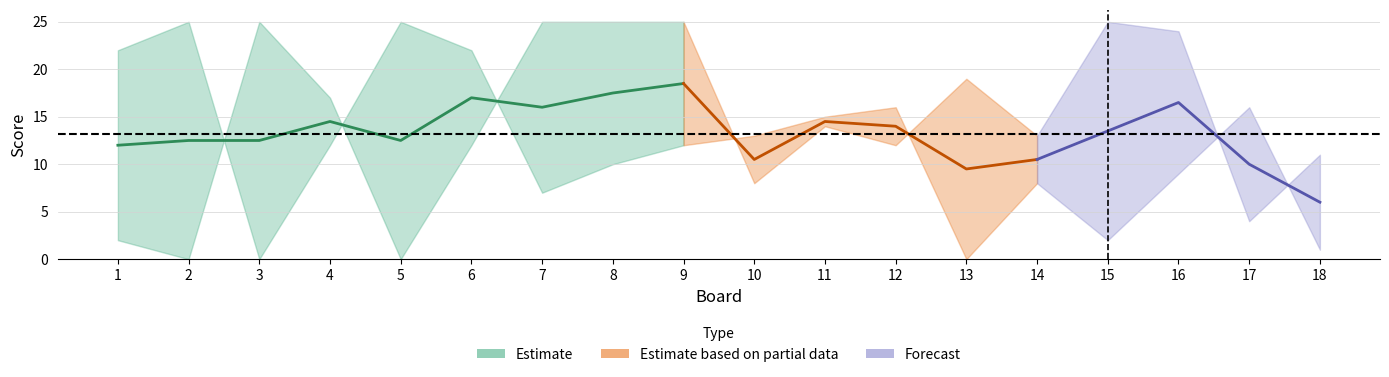

What is the value of the Score 2 point at the 7th from the left?

7